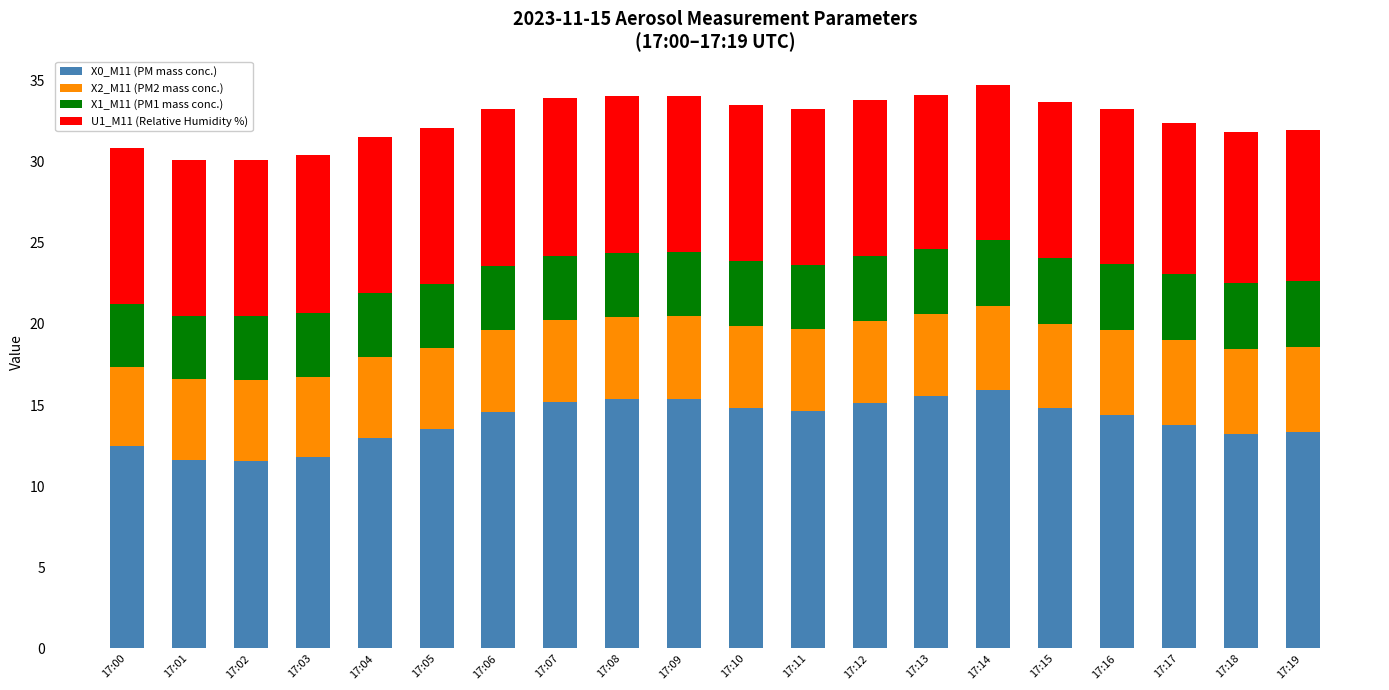

How many bars are there in total?

20